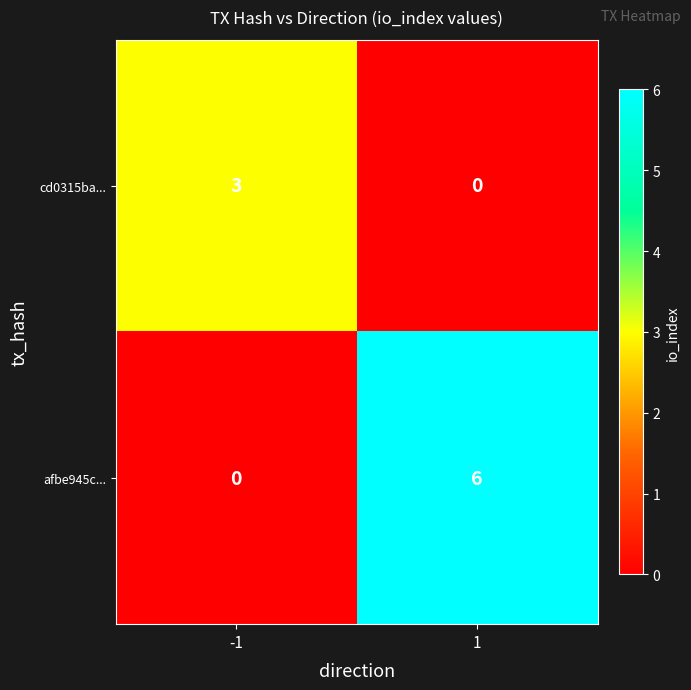

Between -1 and 1, which series saw the biggest shift?

afbe945c...